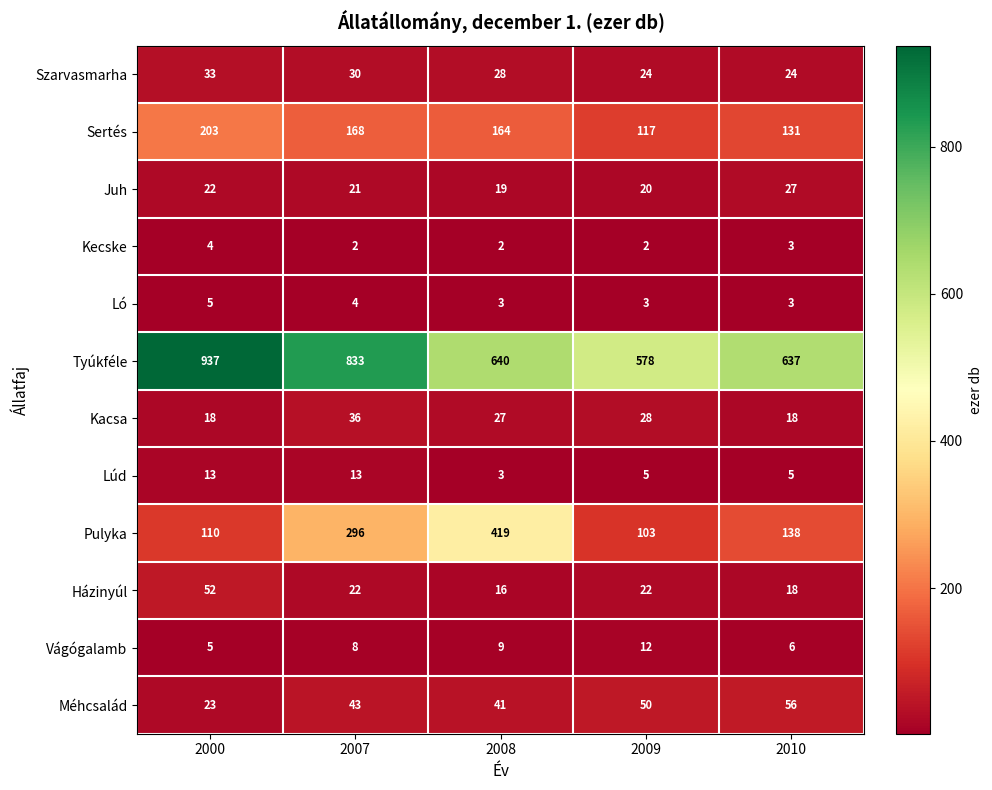

Between 2009 and 2010, which series saw the biggest shift?

Tyúkféle